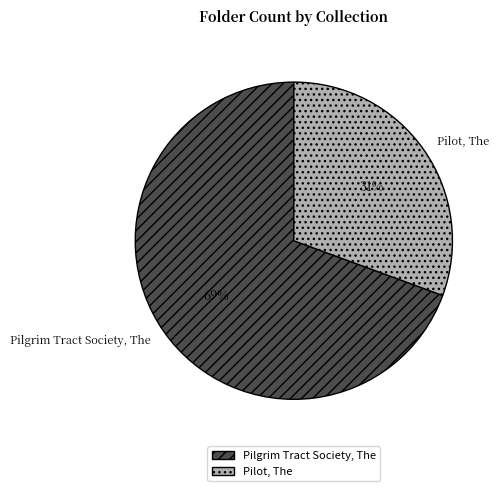

To the nearest percent, what is the combined percentage of Pilot, The and Pilgrim Tract Society, The?

100%